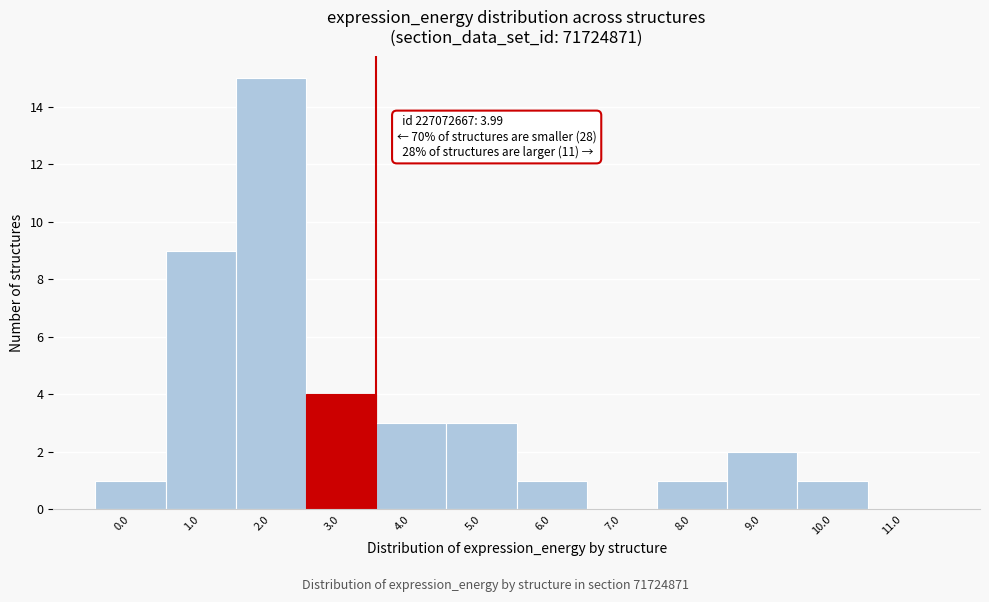

Reading left to right, list all the values displayed in this chart.

0.0=1	1.0=9	2.0=15	3.0=4	4.0=3	5.0=3	6.0=1	7.0=0	8.0=1	9.0=2	10.0=1	11.0=0